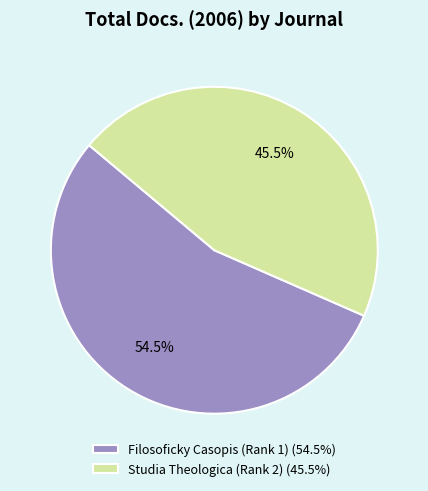

Is Studia Theologica (Rank 2) the majority of the pie?

No